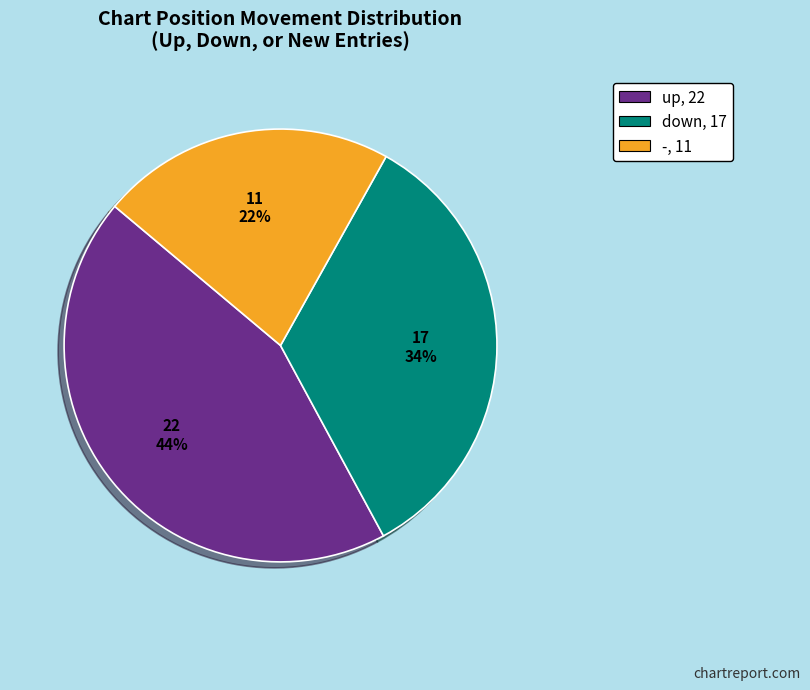

What percentage is the down slice, to the nearest percent?

34%